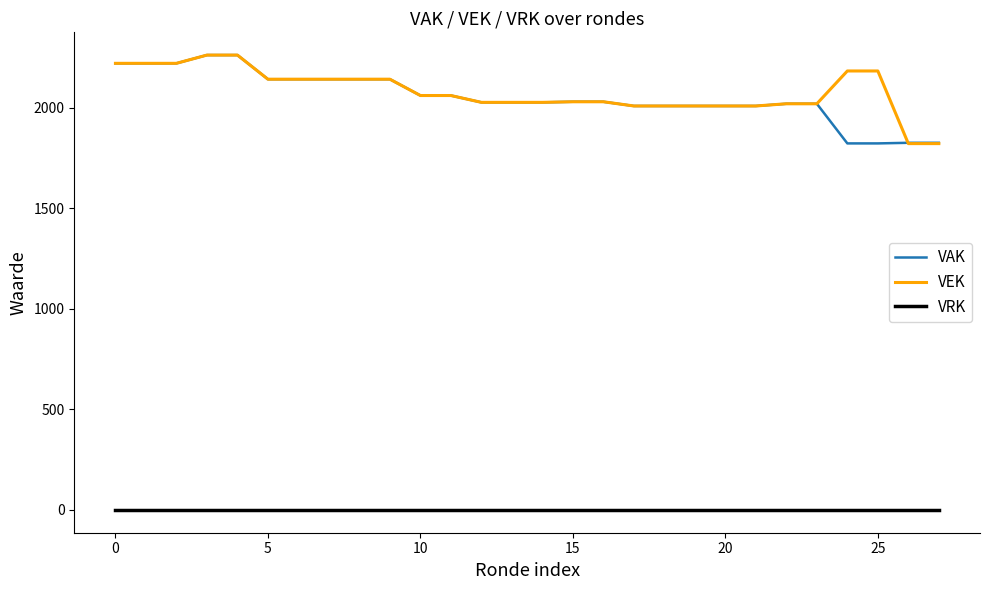

At how many categories does at least one series exceed 888?

28